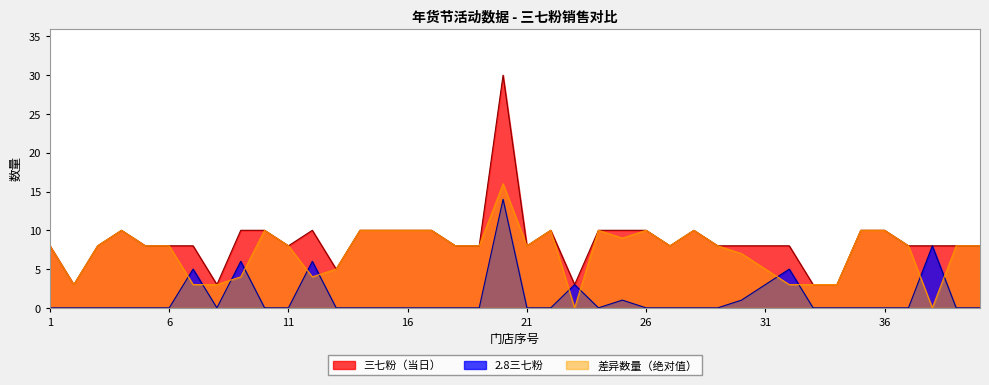

Reading left to right, extract all data points from this chart.

三七粉（当日）: 8	3	8	10	8	8	8	3	10	10	8	10	5	10	10	10	10	8	8	30	8	10	3	10	10	10	8	10	8	8	8	8	3	3	10	10	8	8	8	8
2.8三七粉: 0	0	0	0	0	0	5	0	6	0	0	6	0	0	0	0	0	0	0	14	0	0	3	0	1	0	0	0	0	1	3	5	0	0	0	0	0	8	0	0
差异数量: 8	3	8	10	8	8	3	3	4	10	8	4	5	10	10	10	10	8	8	16	8	10	0	10	9	10	8	10	8	7	5	3	3	3	10	10	8	0	8	8